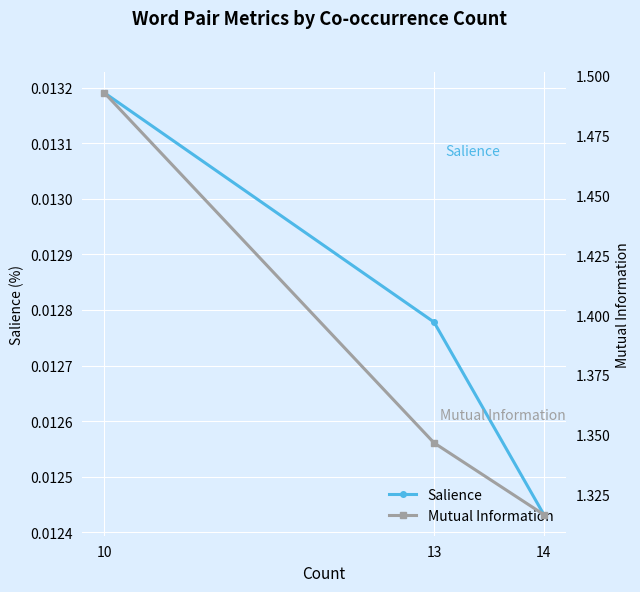

Reading left to right, extract all data points from this chart.

Salience: 0.0	0.0	0.0
Mutual Information: 1.5	1.3	1.3